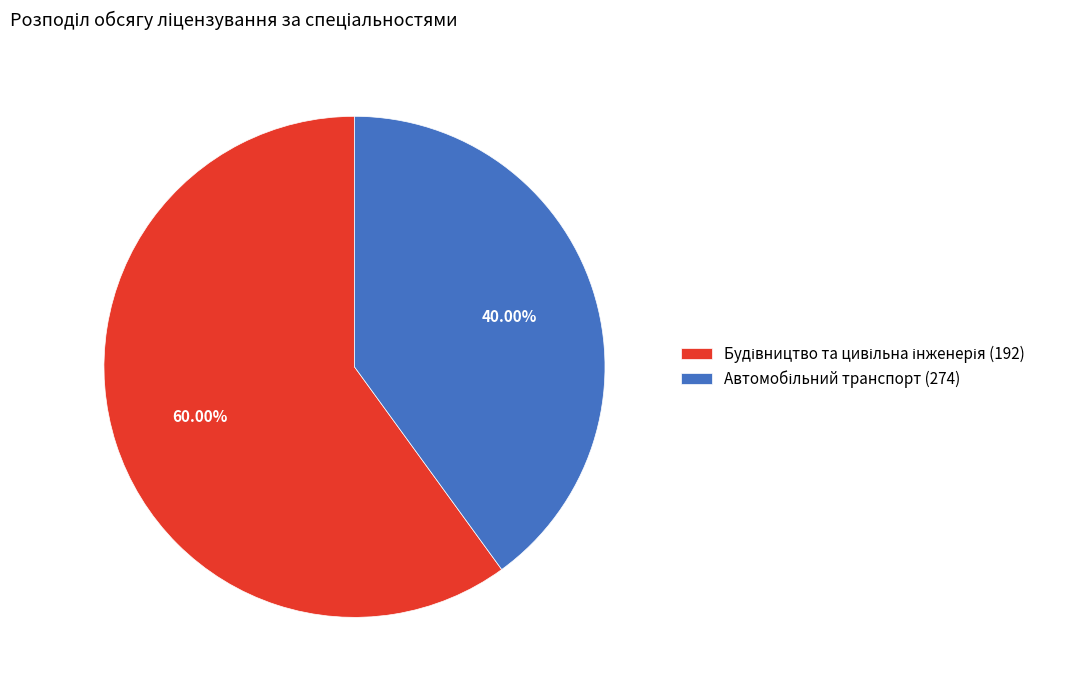

Is there a majority slice in this chart?

Yes